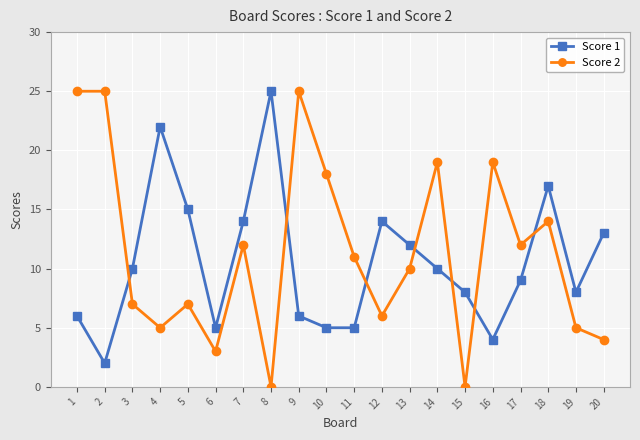

Is it true that Score 2 equals 12 at 7?

True